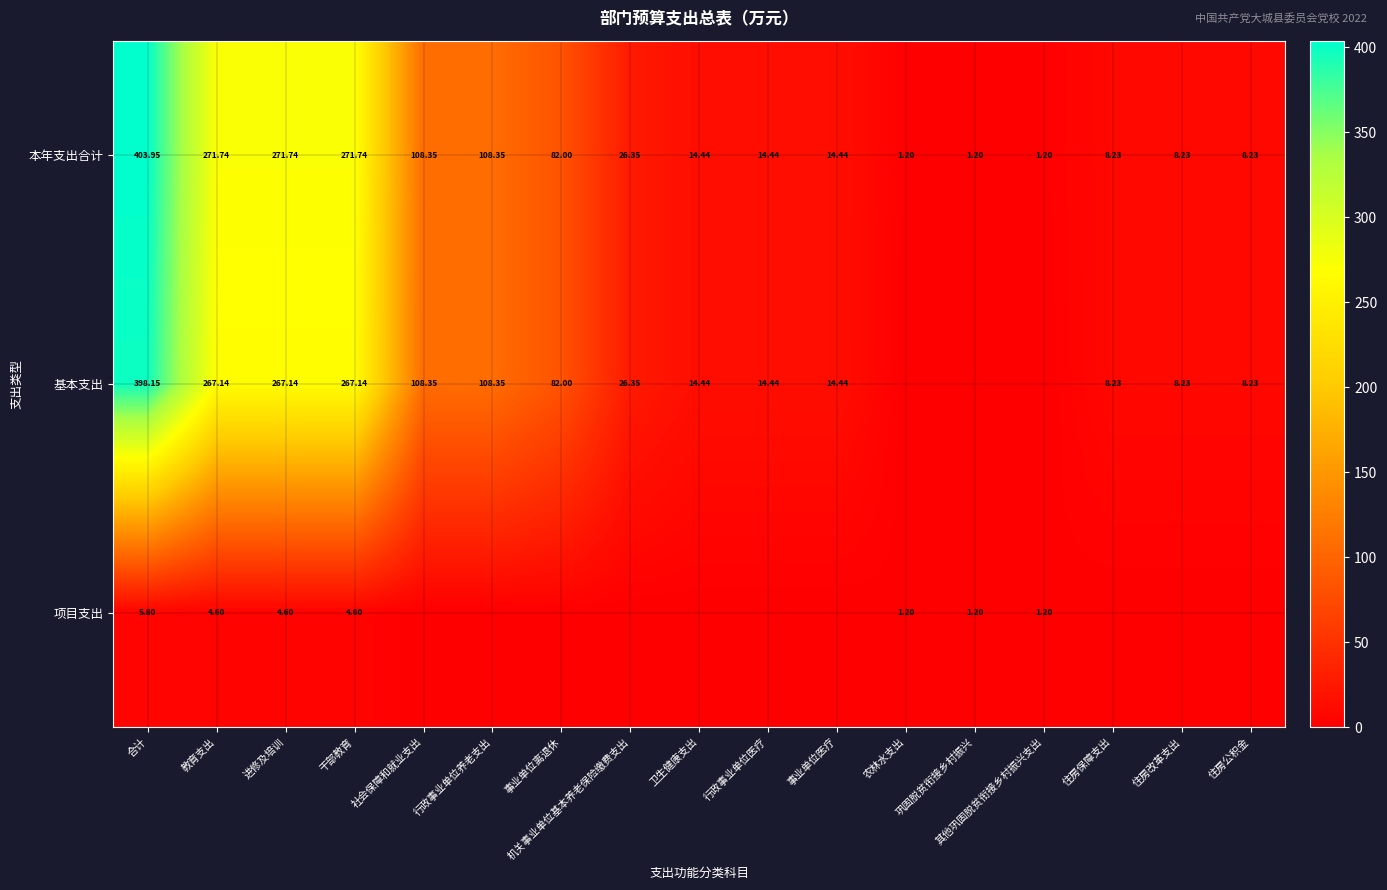

At which label does 本年支出合计 reach its peak?

合计